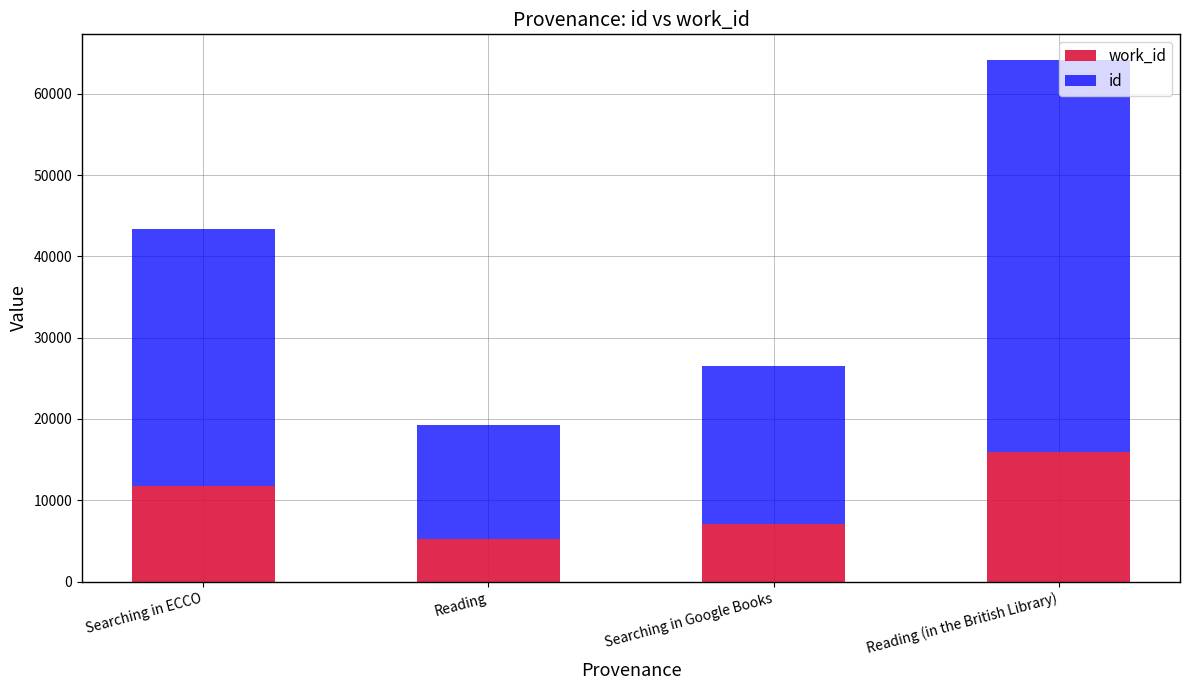

At which category is the sum across all series the highest?

Reading (in the British Library)